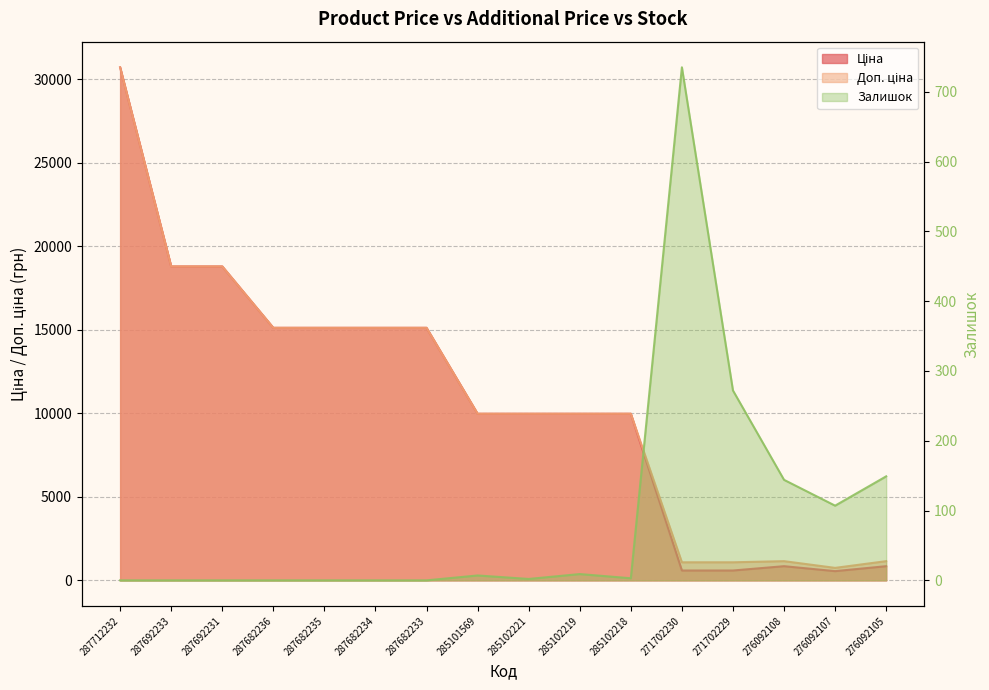

Is the value of Доп. ціна at 285102221 greater than the value of Залишок at 276092105?

Yes